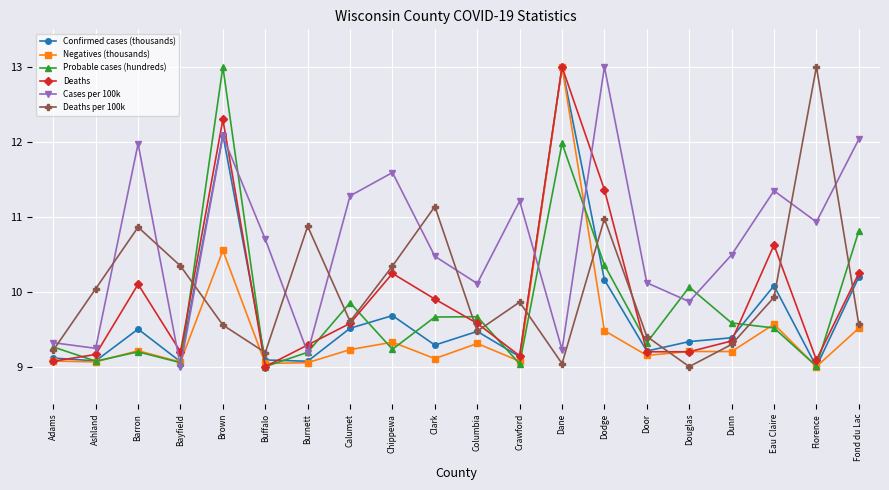

True or false: Confirmed cases (thousands) has more than 0 points higher than both neighbors.

True